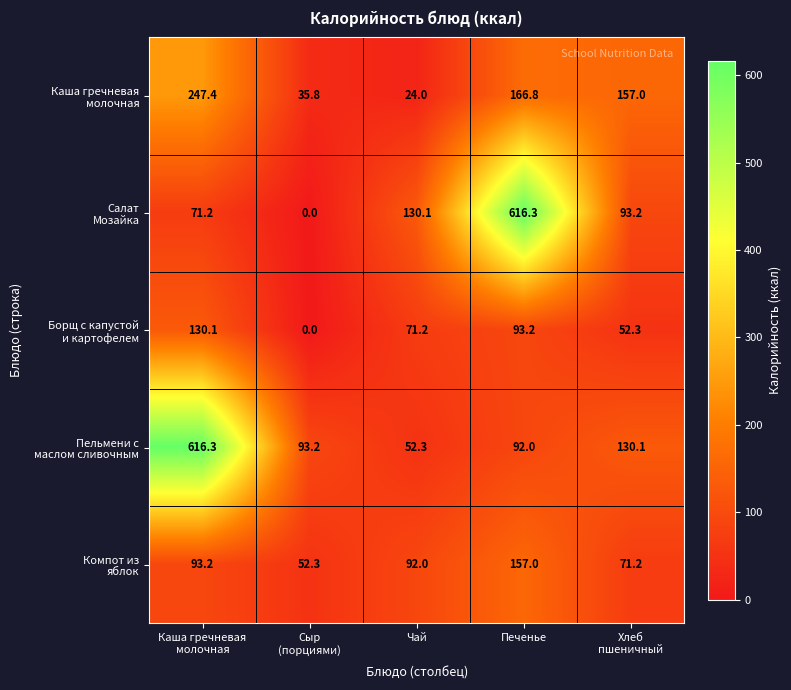

What is the maximum value shown in the chart?

616.3